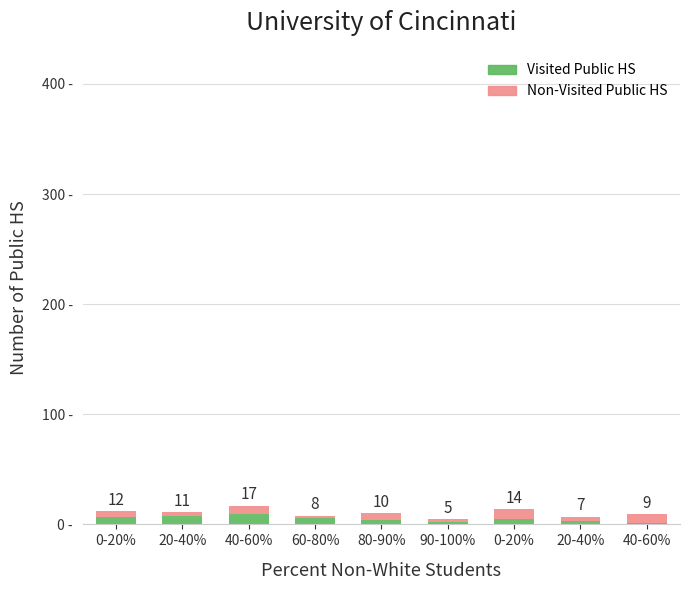

Between 0-20% and 60-80%, which series saw the biggest shift?

Non-Visited Public HS